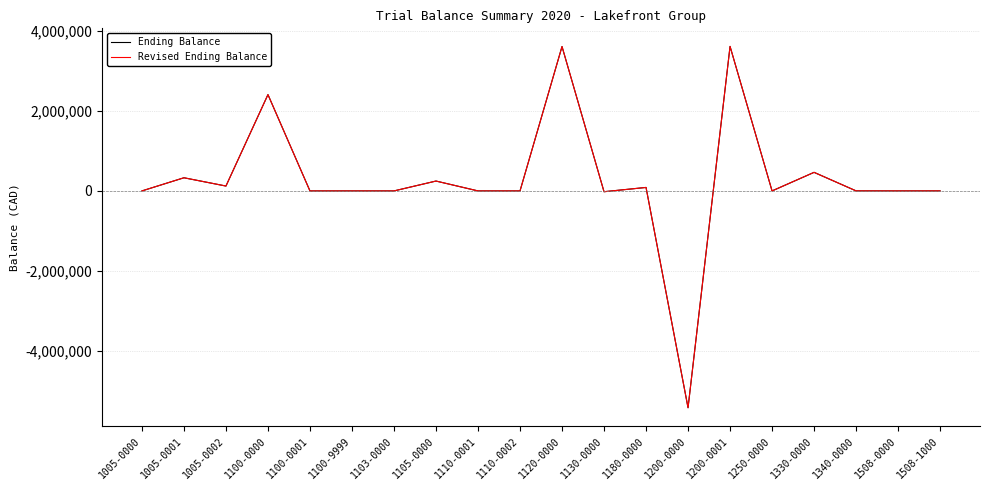

What is the label of the 15th point from the left?

1200-0001